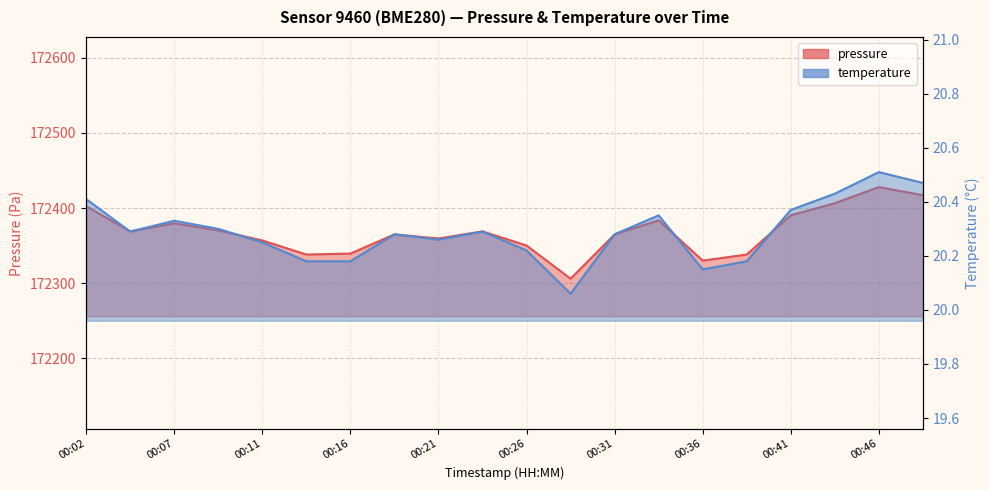

Reading left to right, extract all data points from this chart.

pressure: 00:02=172402.4	00:04=172368.9	00:07=172379.6	00:09=172370.2	00:11=172356.8	00:14=172338.0	00:16=172339.3	00:19=172364.8	00:21=172359.4	00:24=172368.9	00:26=172350.1	00:29=172305.8	00:31=172364.8	00:34=172383.6	00:36=172330.0	00:39=172338.0	00:41=172390.3	00:43=172406.4	00:46=172427.9	00:48=172417.1
temperature: 00:02=20.4	00:04=20.3	00:07=20.3	00:09=20.3	00:11=20.2	00:14=20.2	00:16=20.2	00:19=20.3	00:21=20.3	00:24=20.3	00:26=20.2	00:29=20.1	00:31=20.3	00:34=20.4	00:36=20.1	00:39=20.2	00:41=20.4	00:43=20.4	00:46=20.5	00:48=20.5